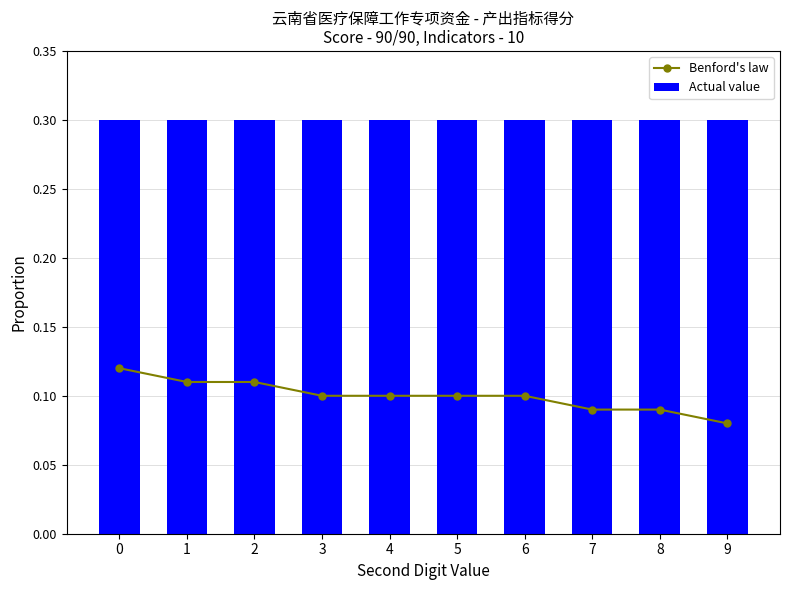

Reading right to left, what are all the values shown in this chart?

Benford's law: 9=0.1	8=0.1	7=0.1	6=0.1	5=0.1	4=0.1	3=0.1	2=0.1	1=0.1	0=0.1
Actual value: 9=0.3	8=0.3	7=0.3	6=0.3	5=0.3	4=0.3	3=0.3	2=0.3	1=0.3	0=0.3